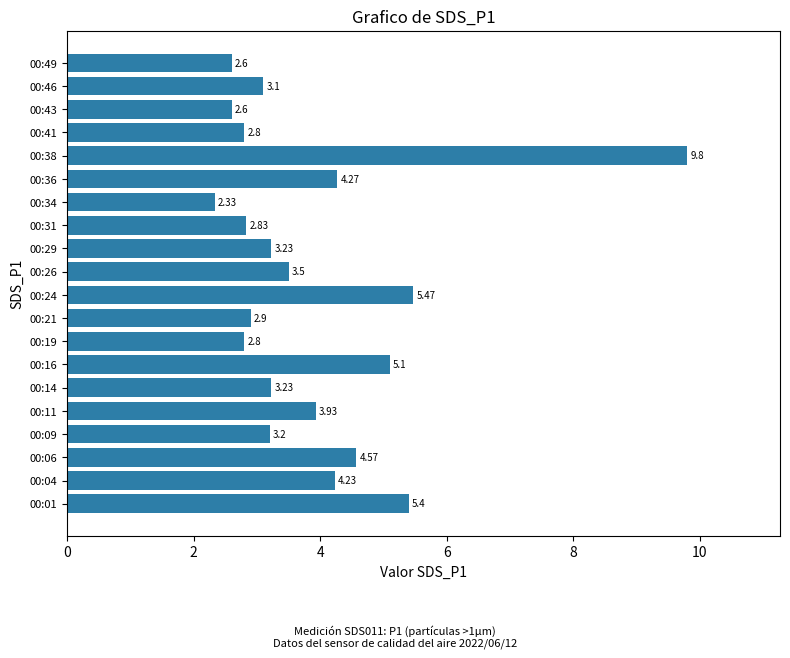

What is the change in value from 00:36 to 00:41?

-1.5